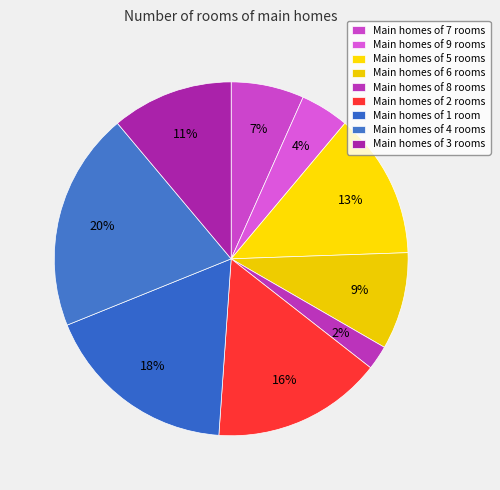

Does any single category account for the majority?

No